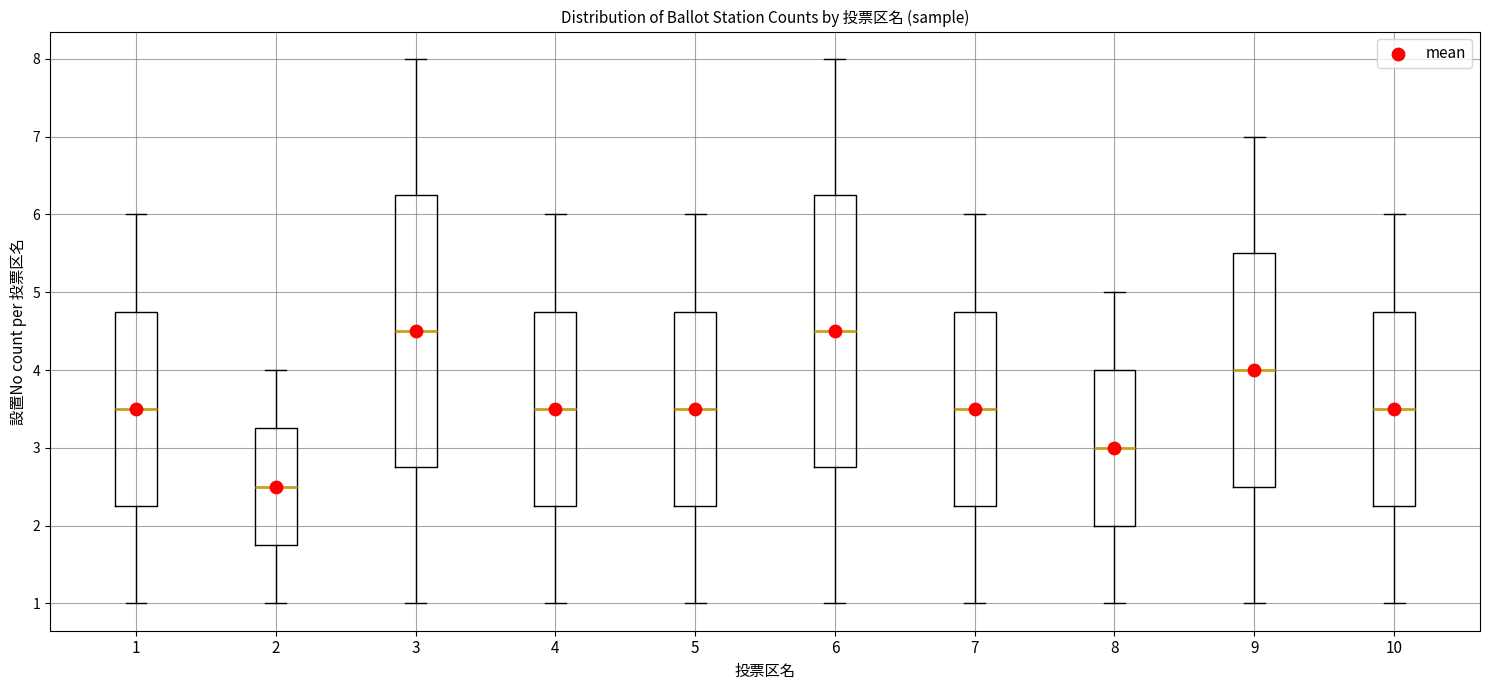

Reading left to right, read every box against the y-axis: the position of its median line, the range the box covers, and the ends of its whiskers. The values are not printed on the chart, so give them approximately, as read against the axis.

1: median 3.5, box 2.3 to 4.8, whiskers 1.0 to 6.0
2: median 2.5, box 1.8 to 3.3, whiskers 1.0 to 4.0
3: median 4.5, box 2.8 to 6.3, whiskers 1.0 to 8.0
4: median 3.5, box 2.3 to 4.8, whiskers 1.0 to 6.0
5: median 3.5, box 2.3 to 4.8, whiskers 1.0 to 6.0
6: median 4.5, box 2.8 to 6.3, whiskers 1.0 to 8.0
7: median 3.5, box 2.3 to 4.8, whiskers 1.0 to 6.0
8: median 3.0, box 2.0 to 4.0, whiskers 1.0 to 5.0
9: median 4.0, box 2.5 to 5.5, whiskers 1.0 to 7.0
10: median 3.5, box 2.3 to 4.8, whiskers 1.0 to 6.0